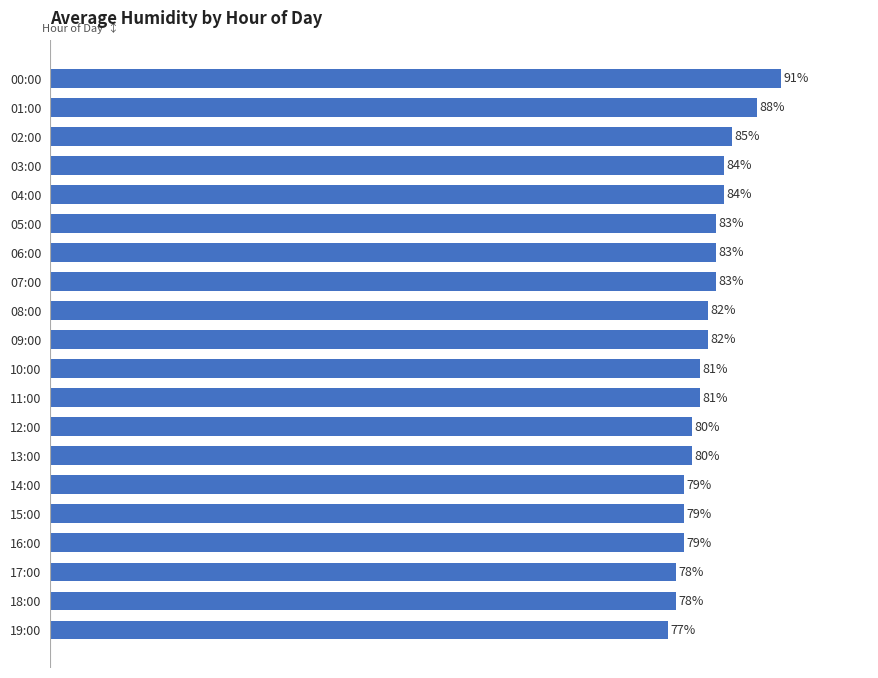

Between 07:00 and 16:00, which is larger?

07:00